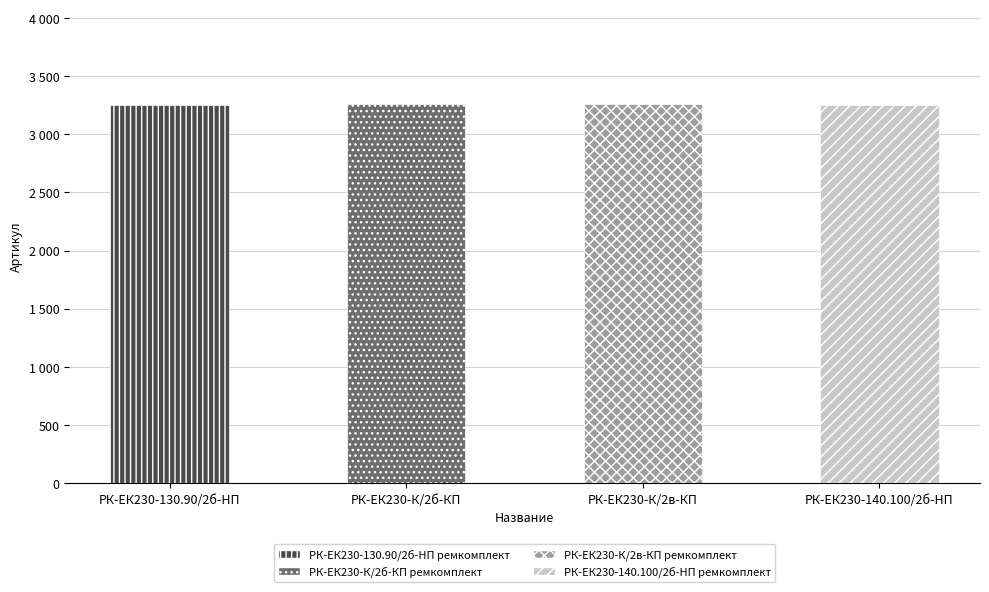

Count the number of values greater than 3258.

1